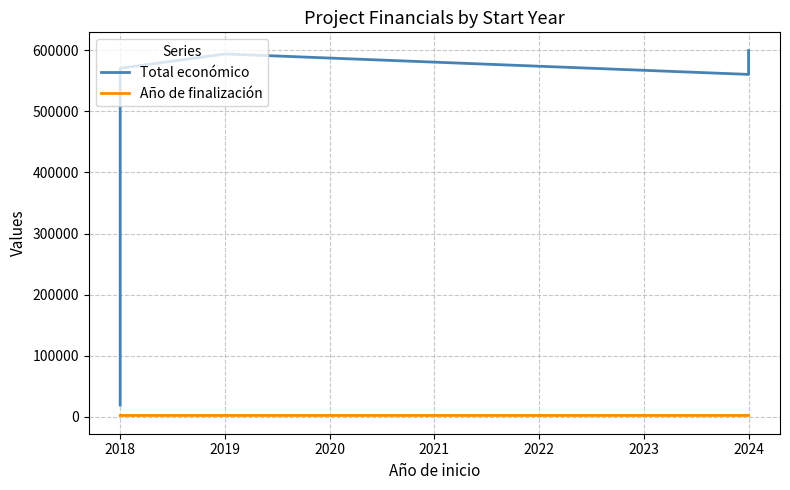

Between 2018 and 2024, which is larger?

2024